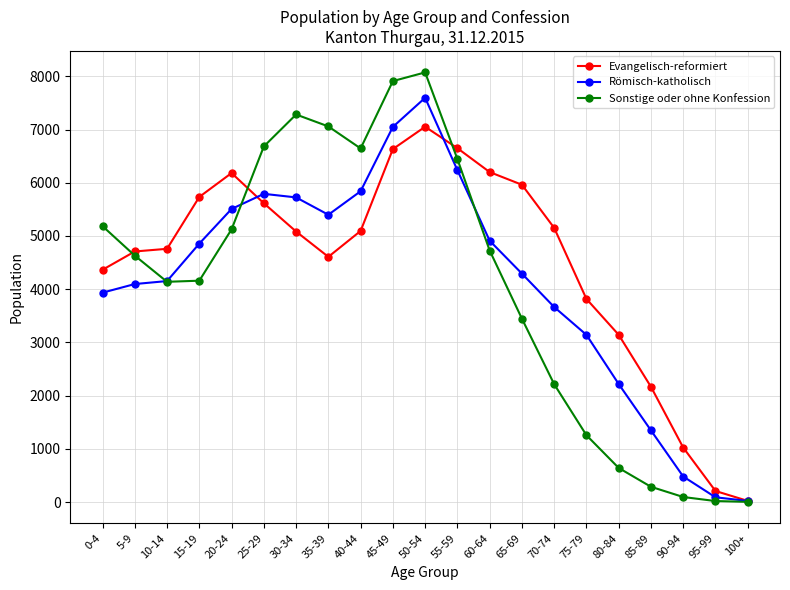

What is the label of the 4th point from the right?

85-89